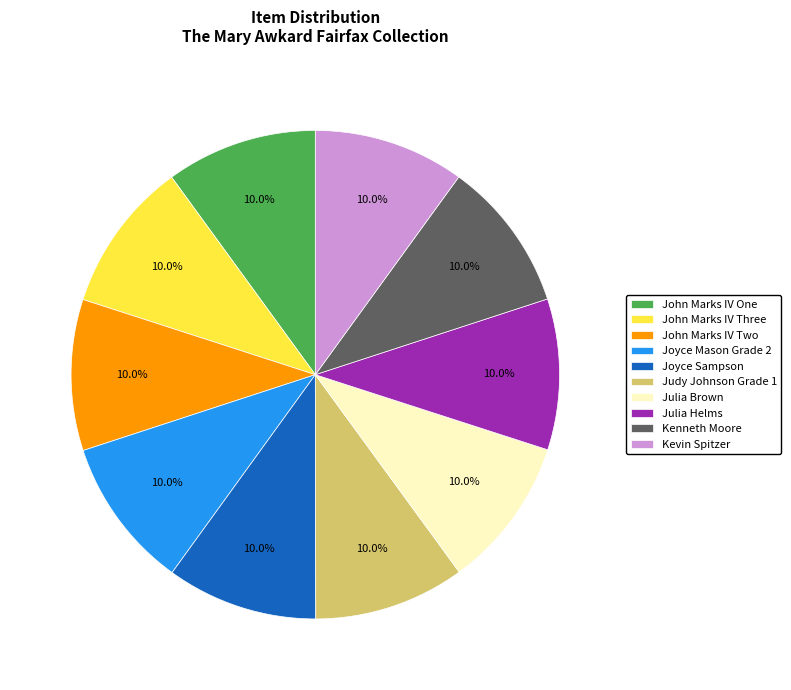

Combined, do Julia Brown and Kenneth Moore account for over 50%?

No